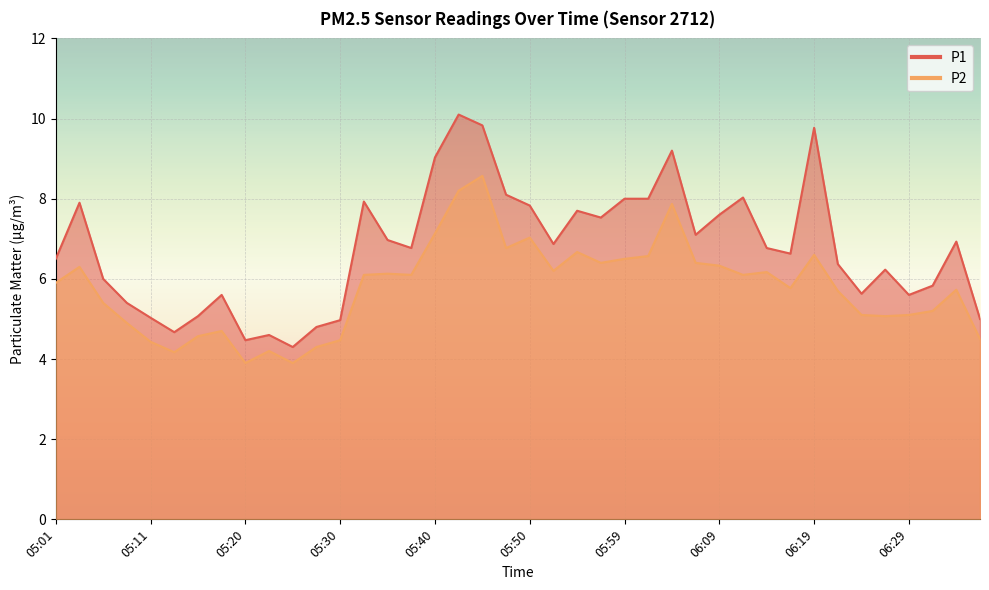

True or false: P2 and P1 cross at least once.

False